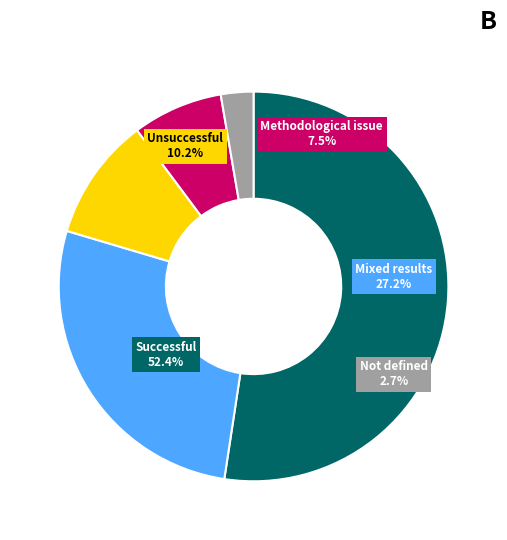

Does rising account for over 50% of the chart?

No